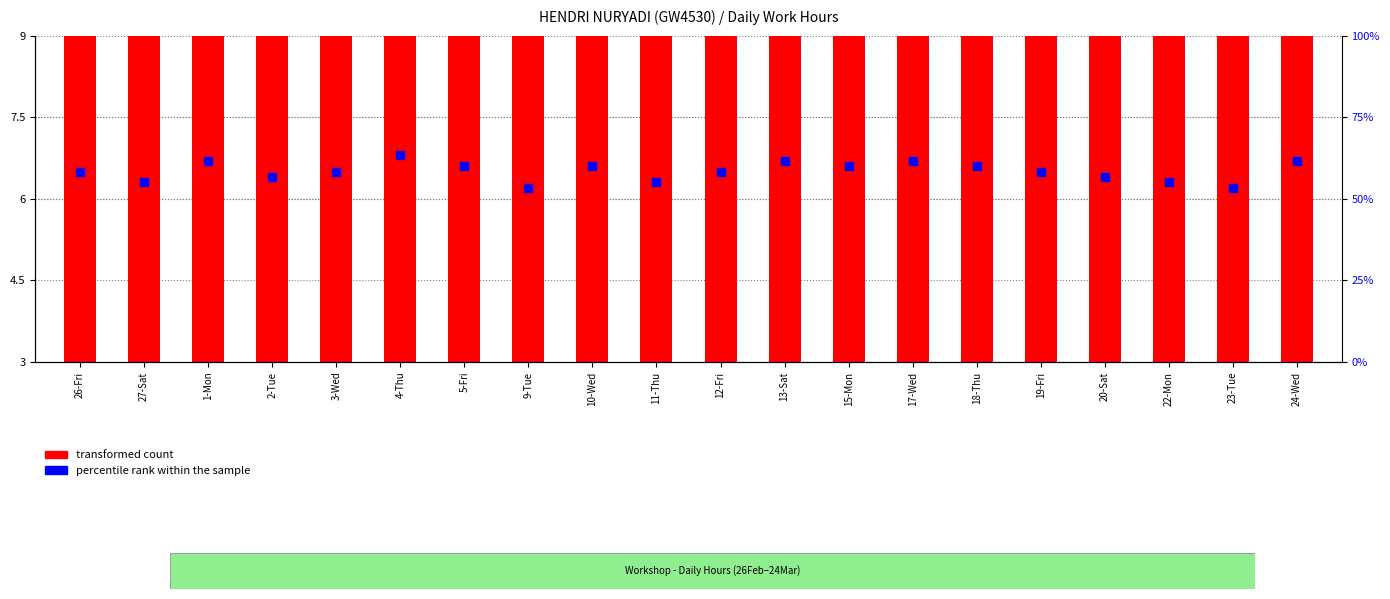

Which series contains the lowest Y value?

percentile rank within the sample